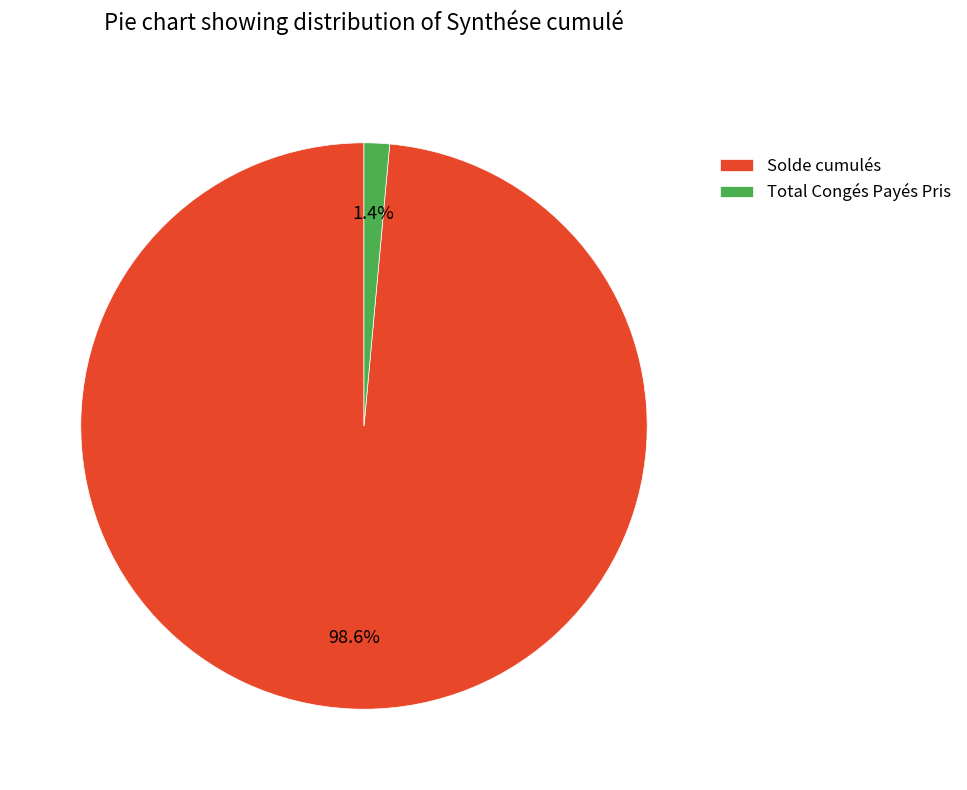

Which slice is the largest?

Solde cumulés